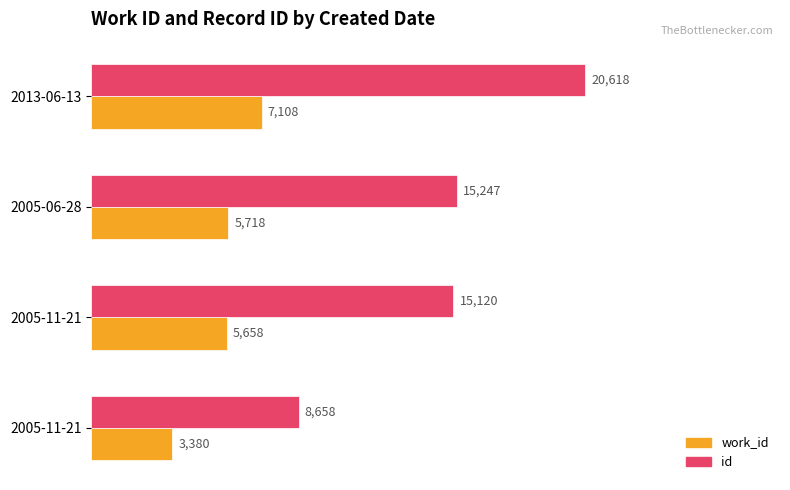

Count the number of categories in the chart.

4